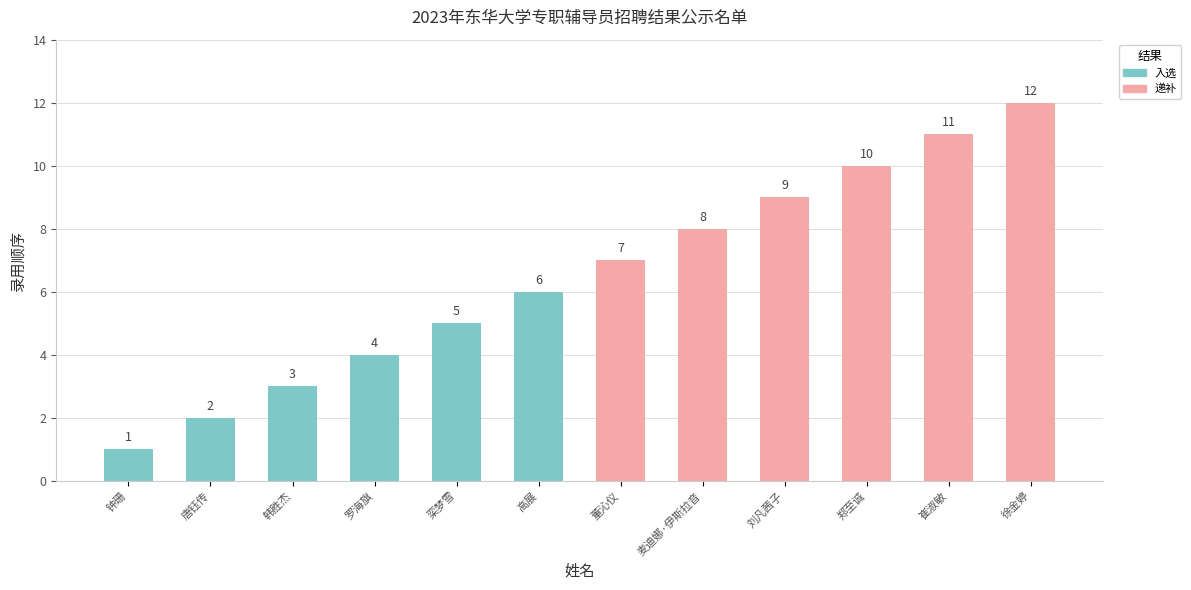

How many bars are there in total?

12